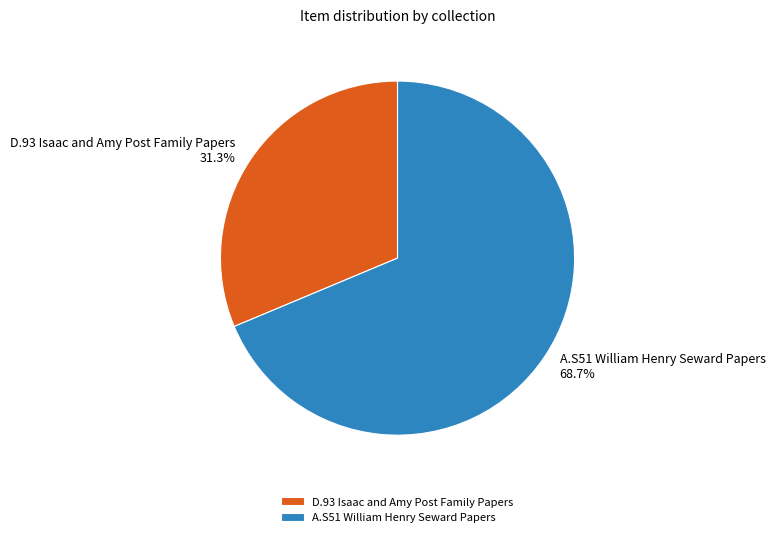

How many slices are in this pie chart?

2